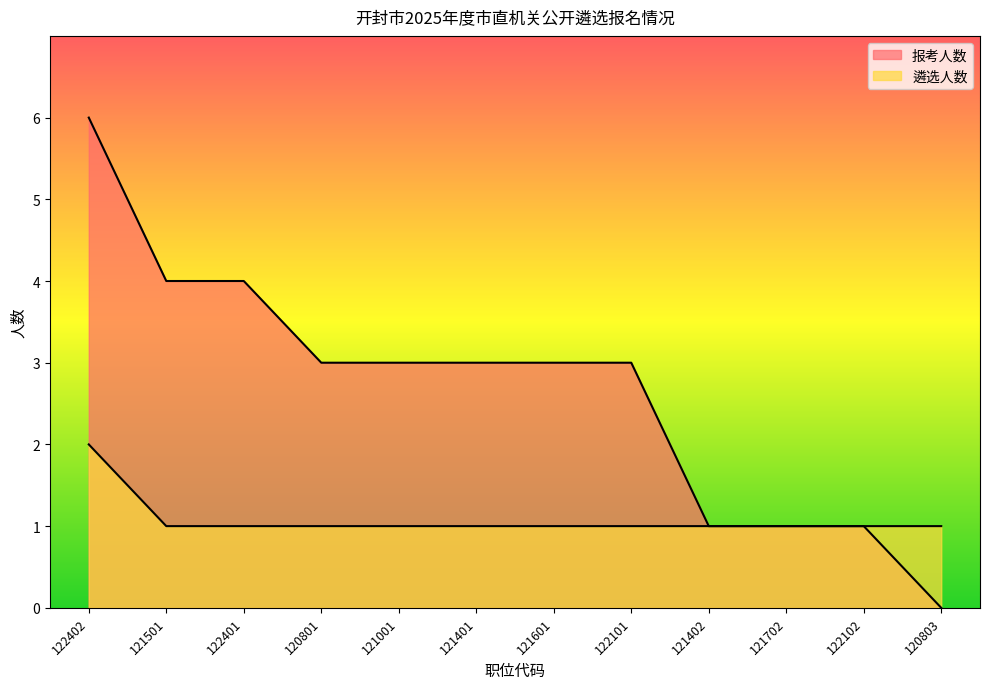

Reading left to right, what are all the values shown in this chart?

报考人数: 122402=6	121501=4	122401=4	120801=3	121001=3	121401=3	121601=3	122101=3	121402=1	121702=1	122102=1	120803=0
遴选人数: 122402=2	121501=1	122401=1	120801=1	121001=1	121401=1	121601=1	122101=1	121402=1	121702=1	122102=1	120803=1